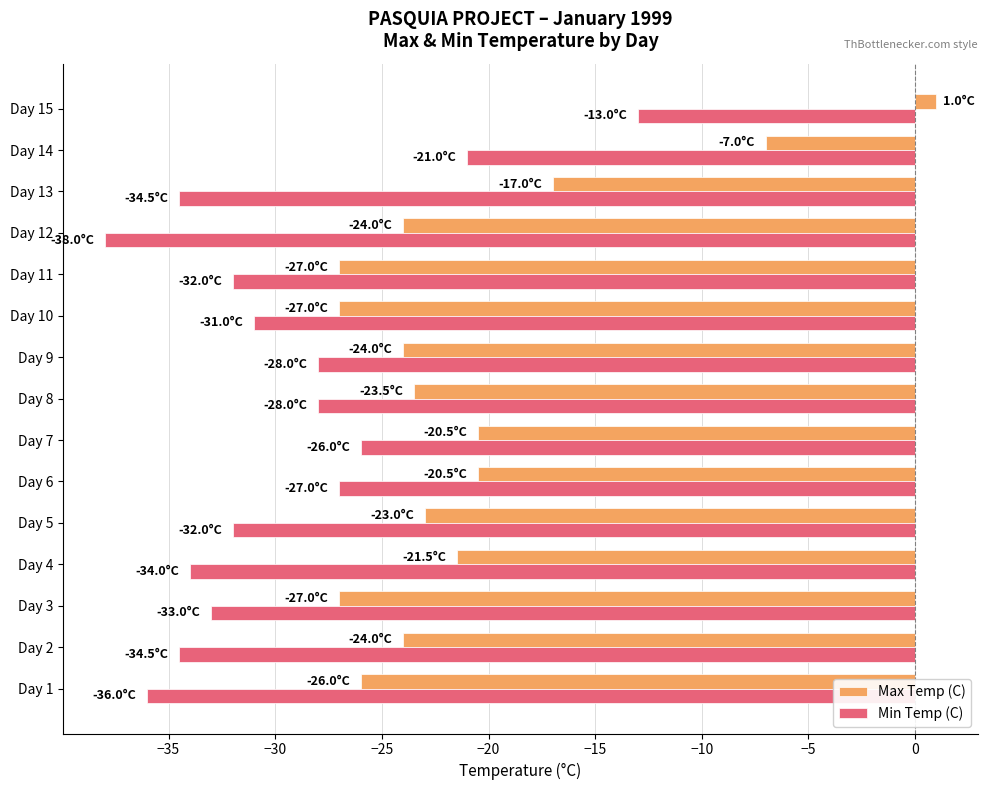

What is the difference between the maximum and minimum values in the Max Temp (C) series?

28.0